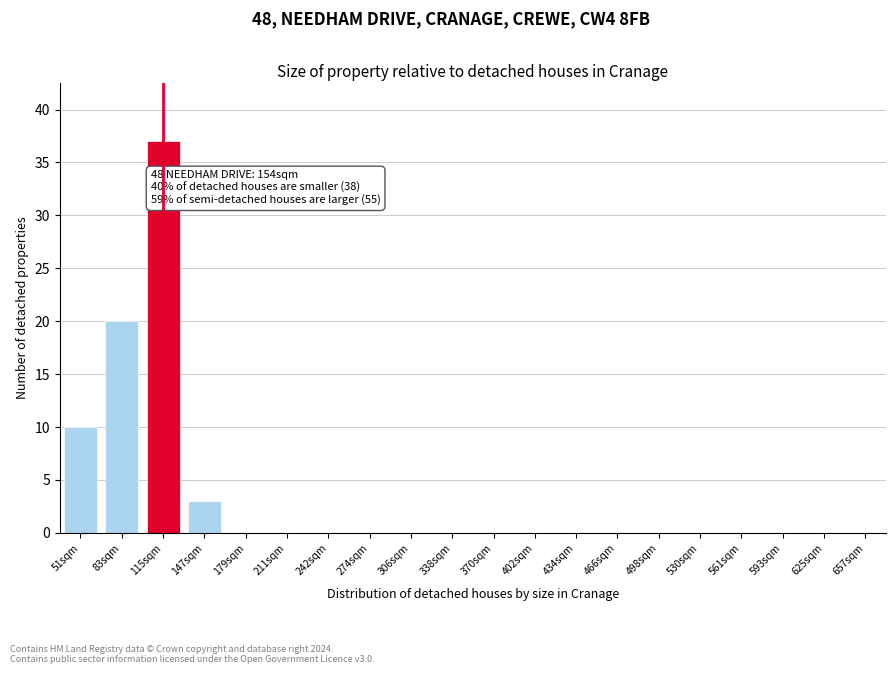

Reading left to right, transcribe all the data shown in this chart.

51sqm=10	83sqm=20	115sqm=37	147sqm=3	179sqm=0	211sqm=0	242sqm=0	274sqm=0	306sqm=0	338sqm=0	370sqm=0	402sqm=0	434sqm=0	466sqm=0	498sqm=0	530sqm=0	561sqm=0	593sqm=0	625sqm=0	657sqm=0